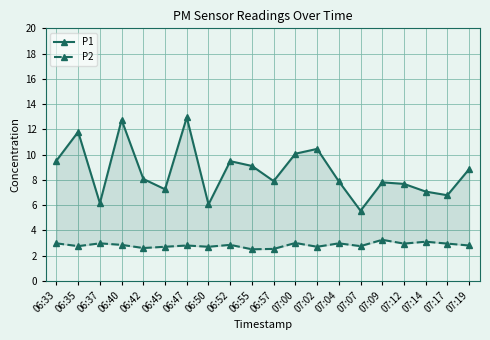

What is the sum of all P2 values?

56.7